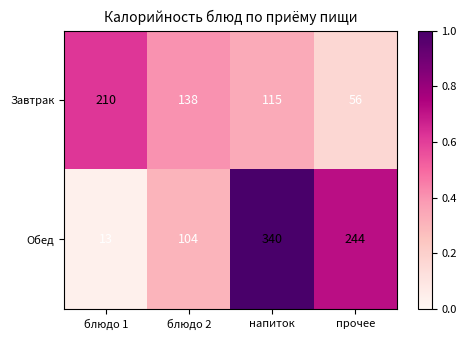

What is the difference between the highest and lowest values at блюдо 2?

34